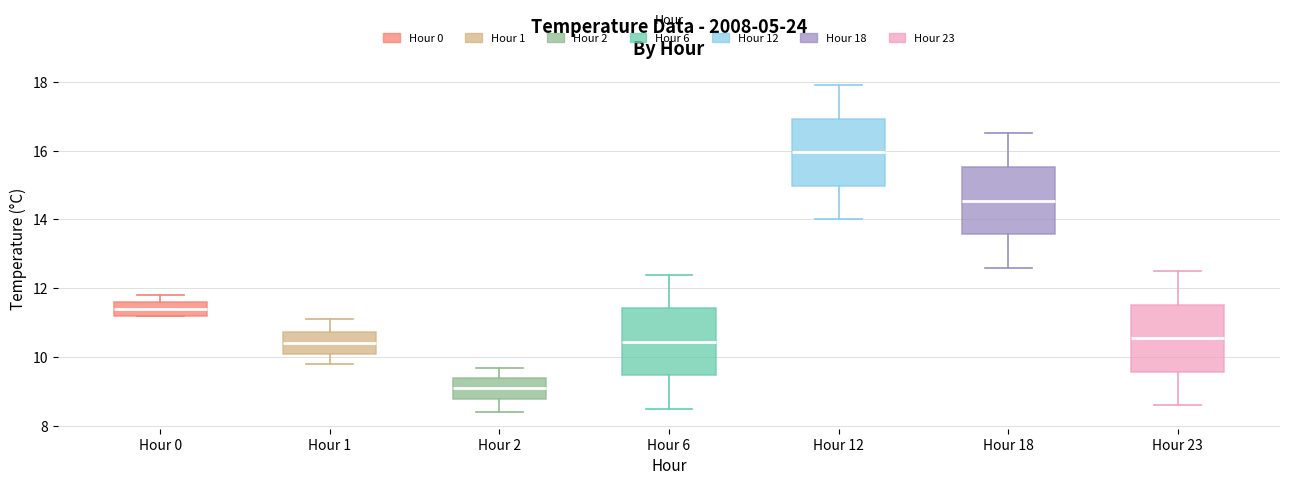

Which box's median line is the highest?

Hour 12